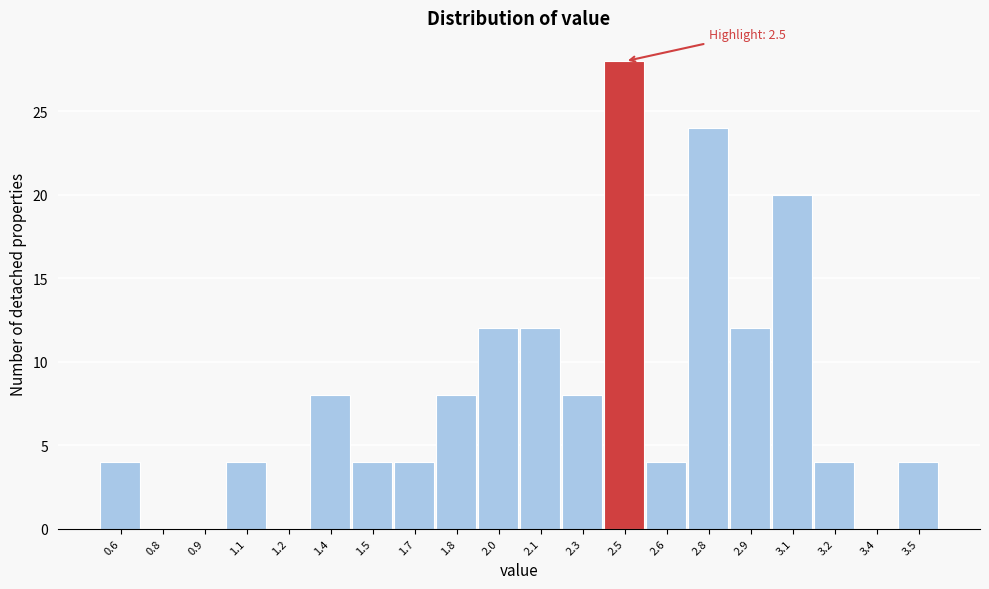

Reading left to right, transcribe all the data shown in this chart.

0.6=4	0.8=0	0.9=0	1.1=4	1.2=0	1.4=8	1.5=4	1.7=4	1.8=8	2.0=12	2.1=12	2.3=8	2.5=28	2.6=4	2.8=24	2.9=12	3.1=20	3.2=4	3.4=0	3.5=4